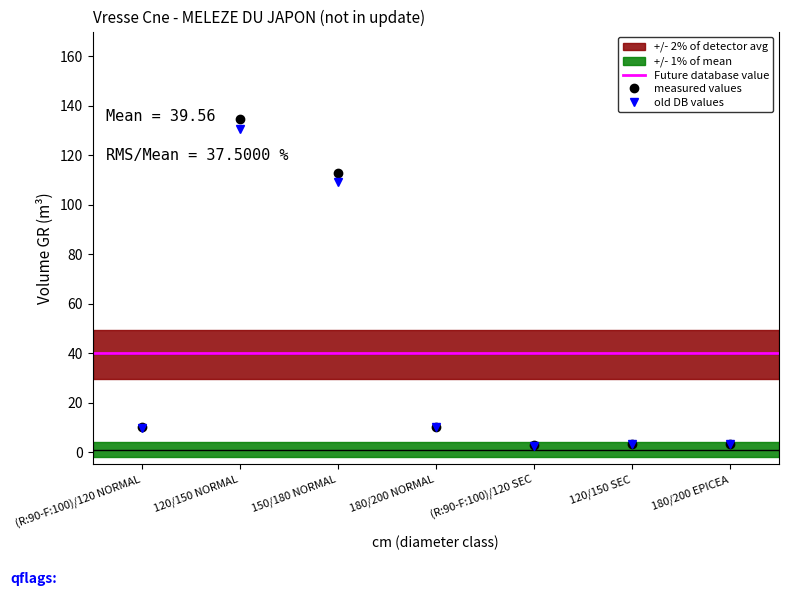

How many data points in produit_vtgr are above 9?

4